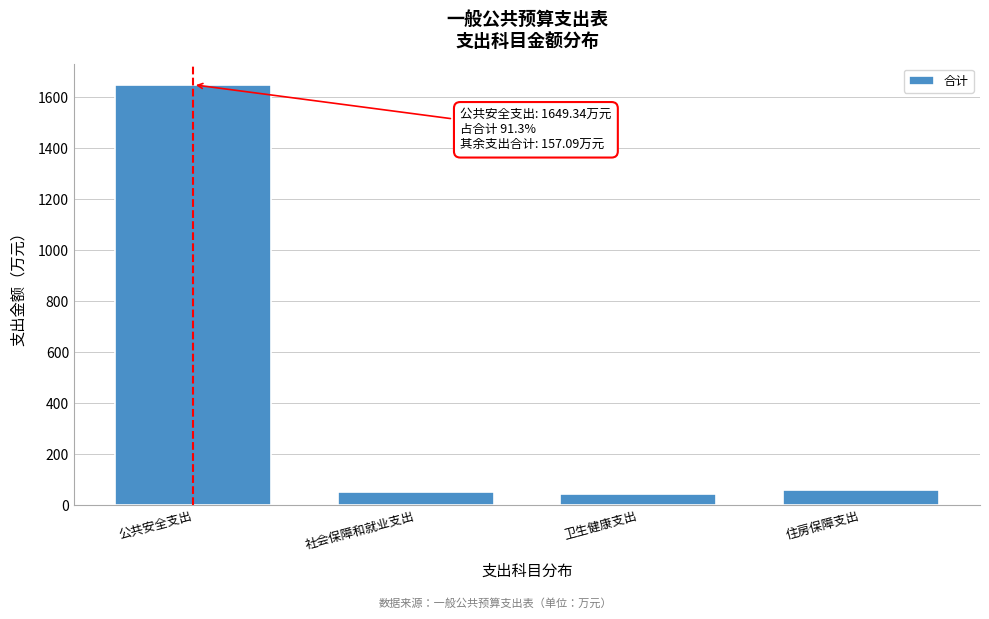

Is it true that the value at 住房保障支出 is 60.0?

True